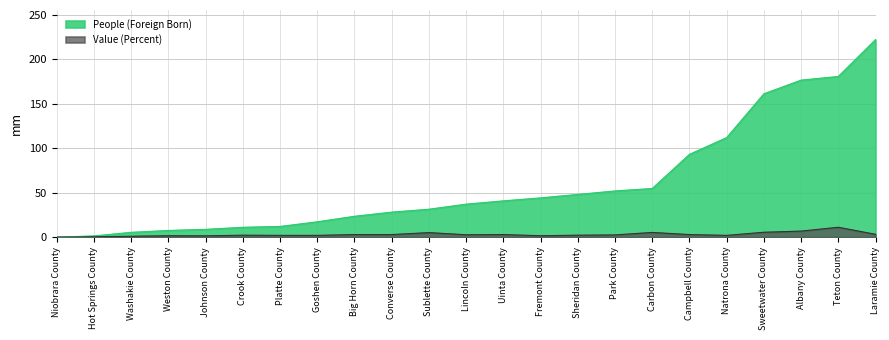

Is it true that People (Foreign Born) equals 54.7 at Carbon County?

True